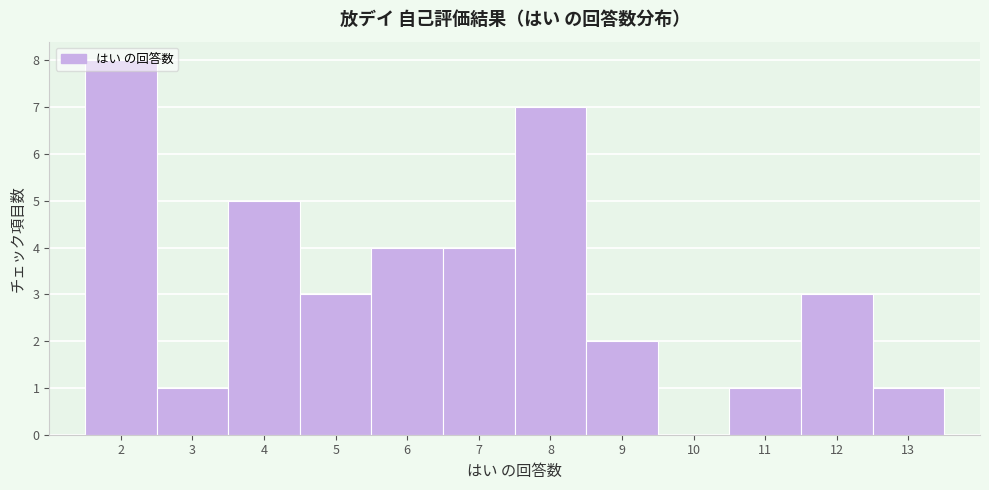

Reading left to right, transcribe this chart: for each bar, give the range it covers on the x-axis and its height. The values are not printed on the chart, so give them approximately, as read against the axis.

1.5 to 2.5: 8
2.5 to 3.5: 1
3.5 to 4.5: 5
4.5 to 5.5: 3
5.5 to 6.5: 4
6.5 to 7.5: 4
7.5 to 8.5: 7
8.5 to 9.5: 2
9.5 to 10.5: 0
10.5 to 11.5: 1
11.5 to 12.5: 3
12.5 to 13.5: 1